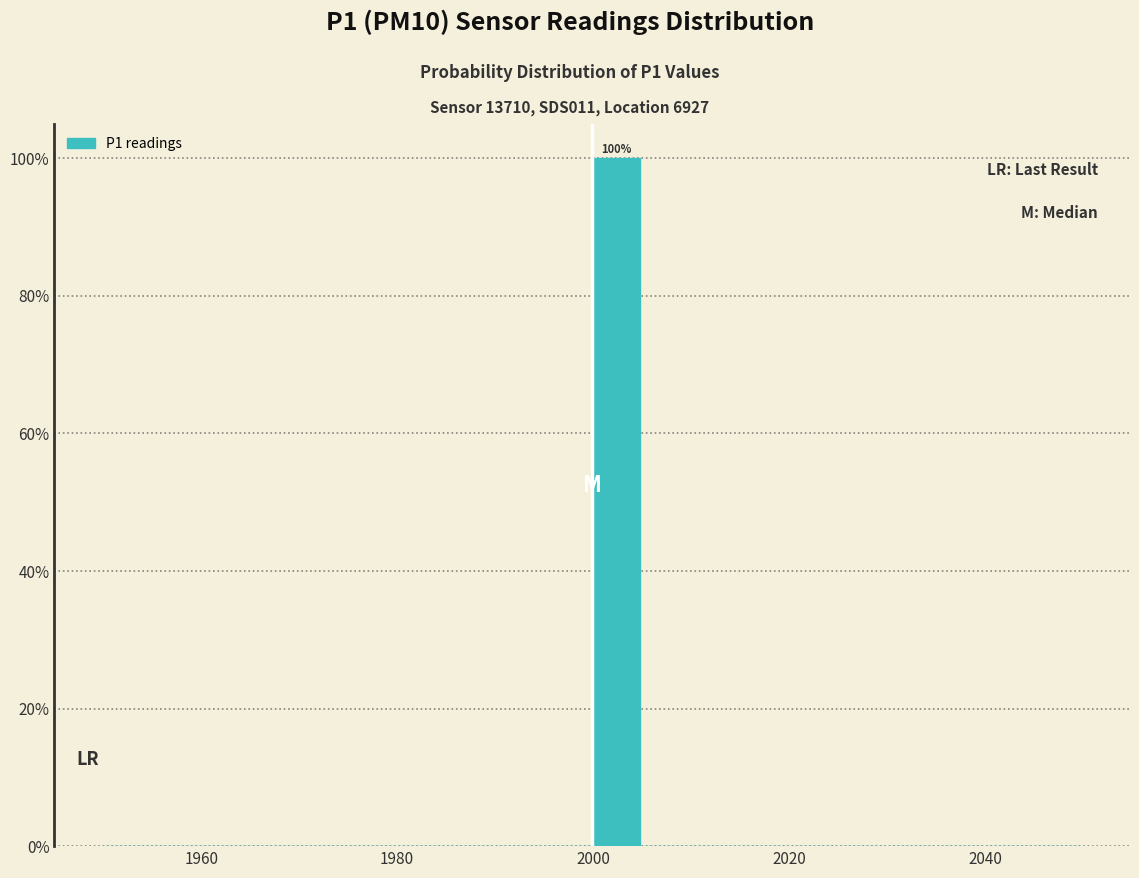

Read against the x-axis, roughly where is the centre of the tallest bar?

2002